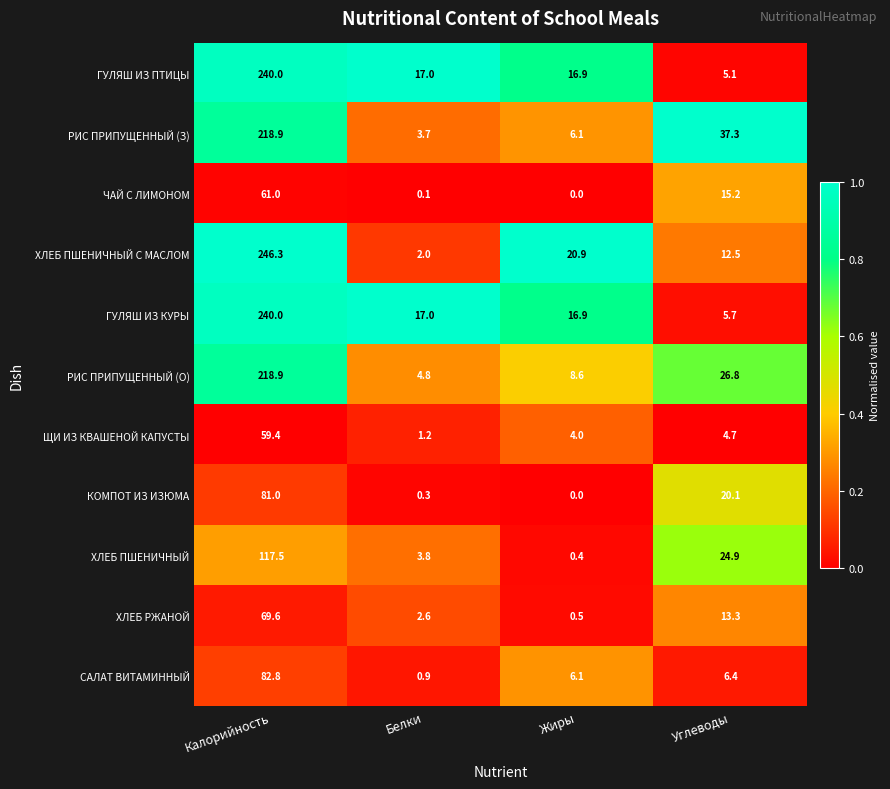

Which series has the widest spread of values?

ХЛЕБ ПШЕНИЧНЫЙ С МАСЛОМ